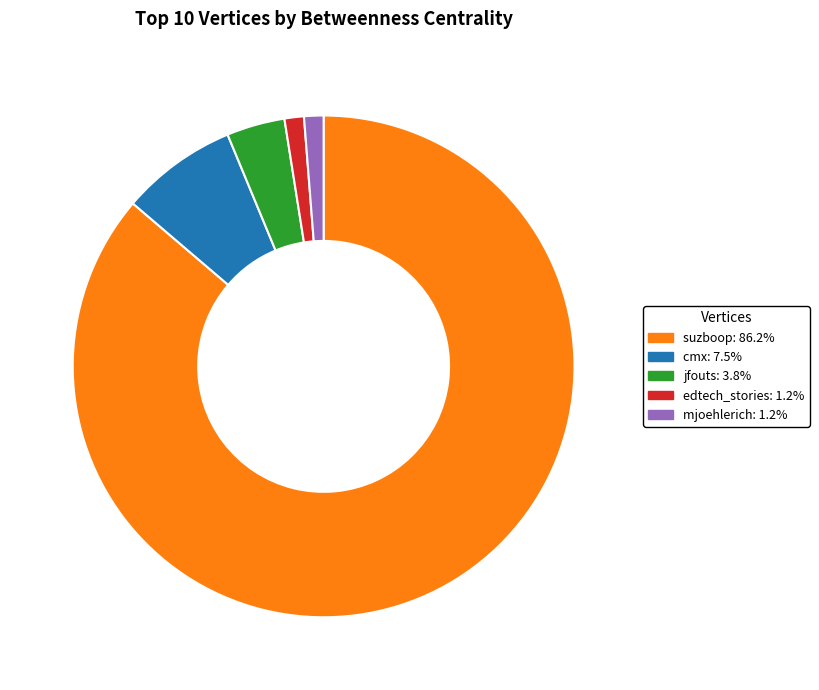

Does any single category account for the majority?

Yes